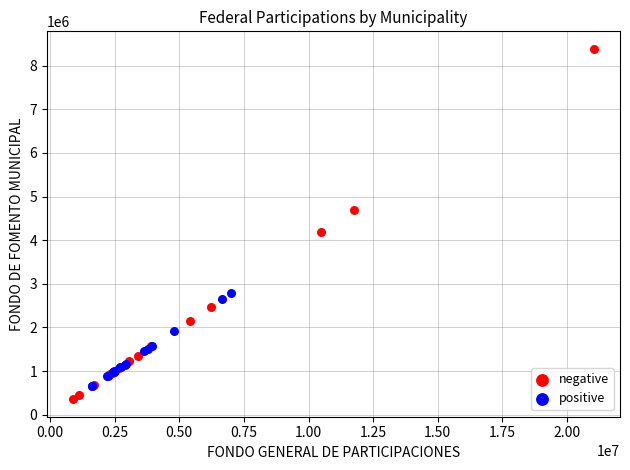

Which series reaches the maximum Y coordinate?

negative